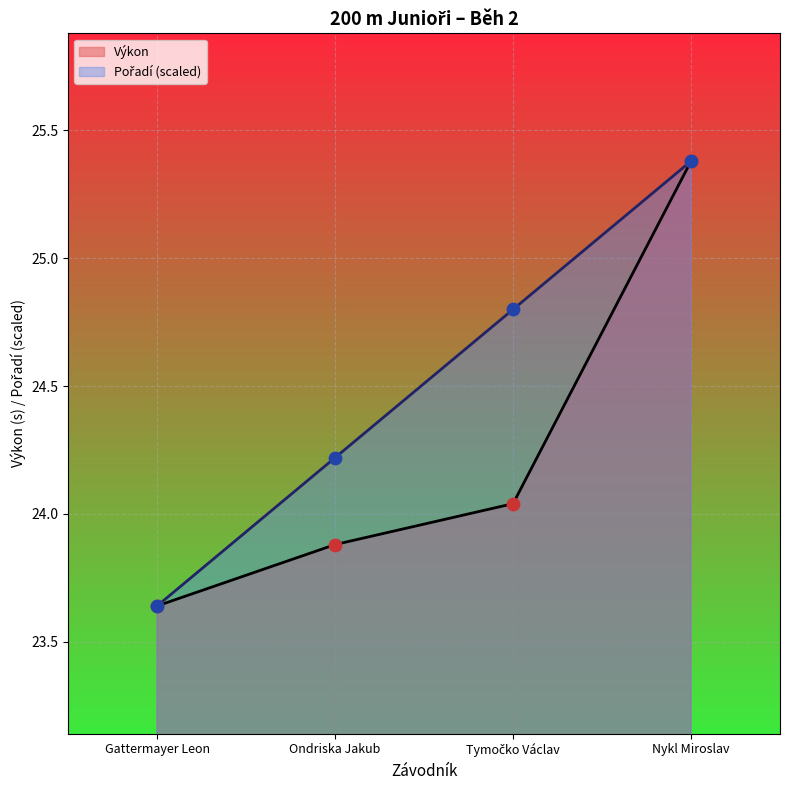

Which series has the widest spread of Y values?

Pořadí